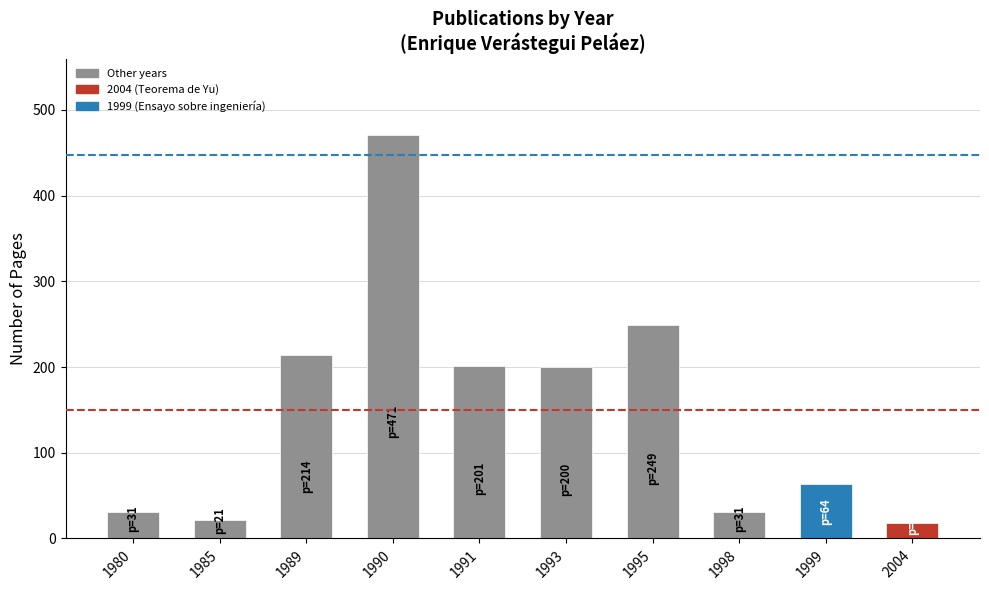

Are the bars horizontal?

No